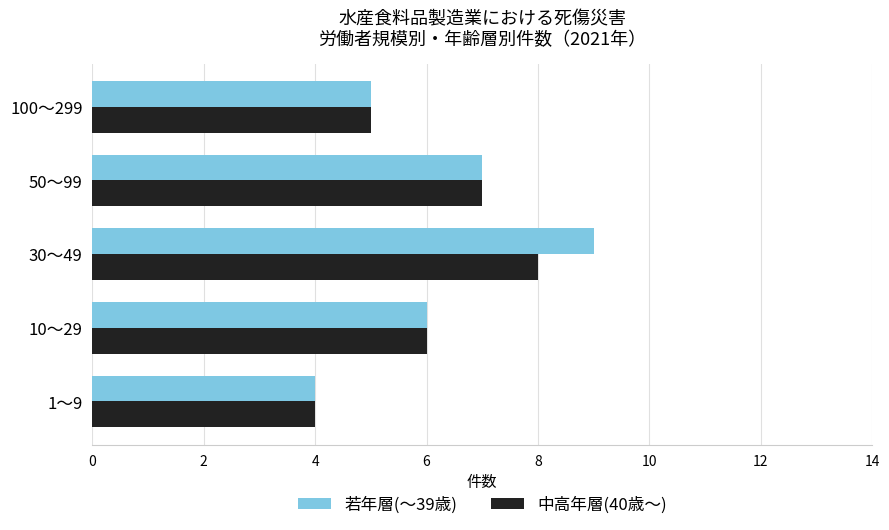

Which series has the largest range (max minus min)?

若年層(～39歳)